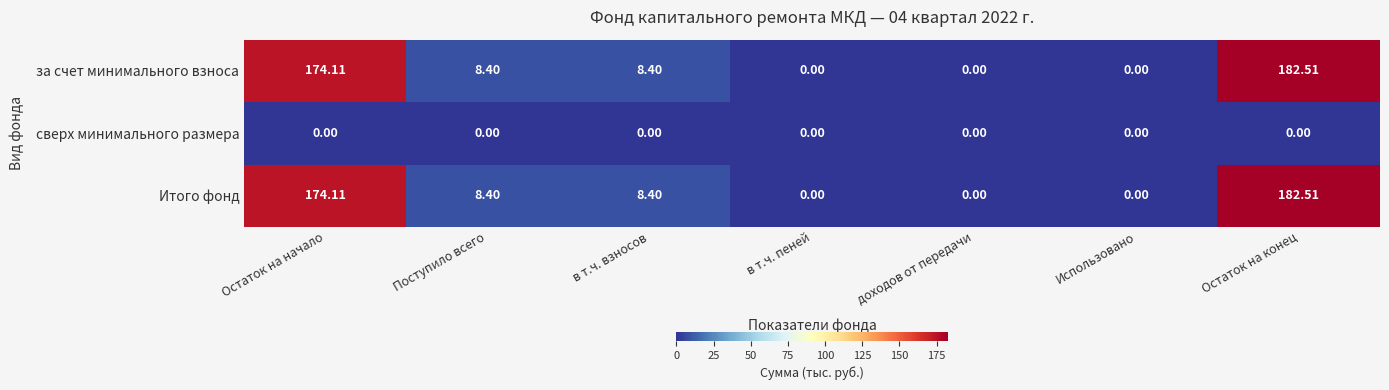

At which label does Итого фонд first exceed 8?

Остаток на начало